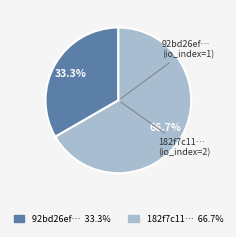

Is there any slice that represents more than half of the pie?

Yes